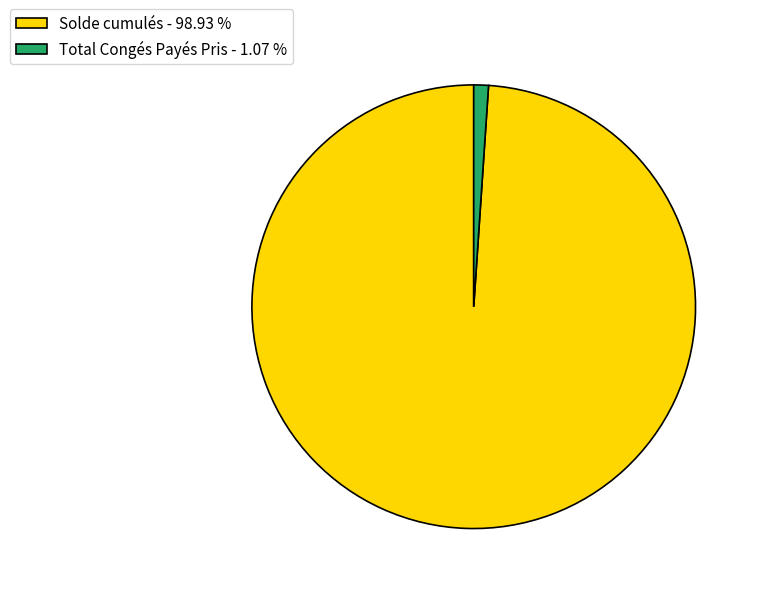

Is there a majority slice in this chart?

Yes